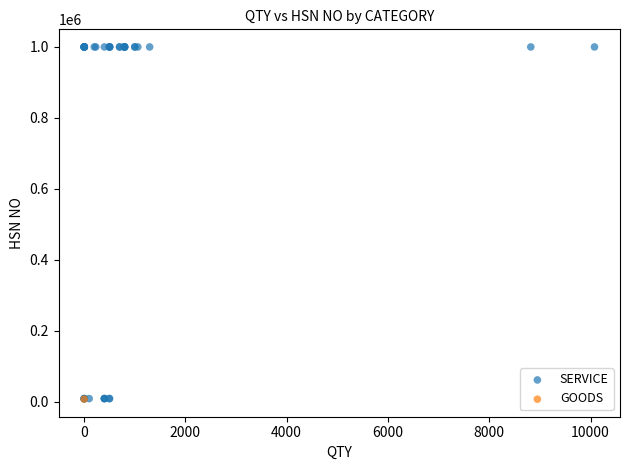

What are all the series names shown in the legend?

SERVICE, GOODS